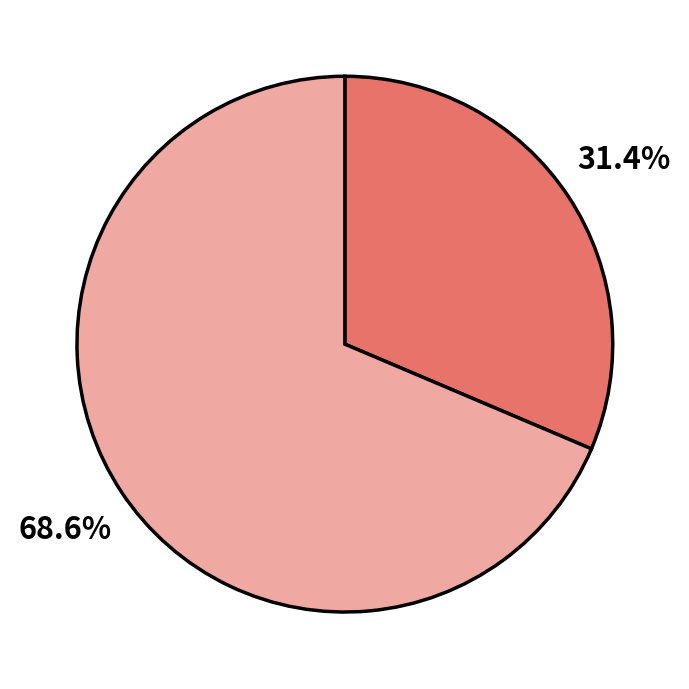

What is the largest slice in the pie chart?

Neuroactive ligand-receptor interaction